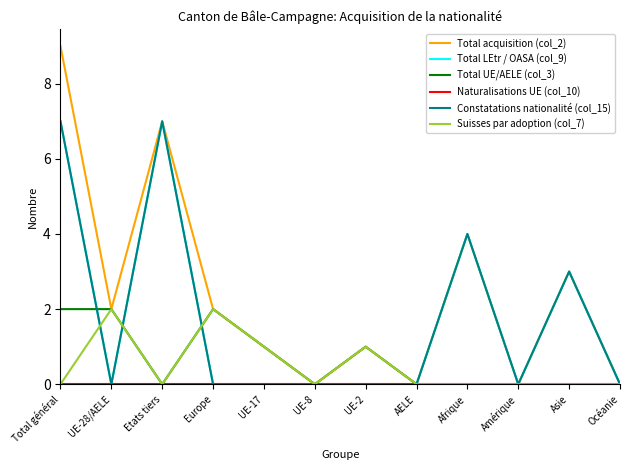

Reading left to right, extract all data points from this chart.

Total acquisition (col_2): Total général=9	UE-28/AELE=2	Etats tiers=7	Europe=2	UE-17=1	UE-8=0	UE-2=1	AELE=0	Afrique=4	Amérique=0	Asie=3	Océanie=0
Total LEtr / OASA (col_9): Total général=7	UE-28/AELE=0	Etats tiers=7	Europe=0	UE-17=0	UE-8=0	UE-2=0	AELE=0	Afrique=4	Amérique=0	Asie=3	Océanie=0
Total UE/AELE (col_3): Total général=2	UE-28/AELE=2	Etats tiers=0	Europe=2	UE-17=1	UE-8=0	UE-2=1	AELE=0	Afrique=0	Amérique=0	Asie=0	Océanie=0
Naturalisations UE (col_10): Total général=0	UE-28/AELE=0	Etats tiers=0	Europe=0	UE-17=0	UE-8=0	UE-2=0	AELE=0	Afrique=0	Amérique=0	Asie=0	Océanie=0
Constatations nationalité (col_15): Total général=7	UE-28/AELE=0	Etats tiers=7	Europe=0	UE-17=0	UE-8=0	UE-2=0	AELE=0	Afrique=4	Amérique=0	Asie=3	Océanie=0
Suisses par adoption (col_7): Total général=0	UE-28/AELE=2	Etats tiers=0	Europe=2	UE-17=1	UE-8=0	UE-2=1	AELE=0	Afrique=0	Amérique=0	Asie=0	Océanie=0